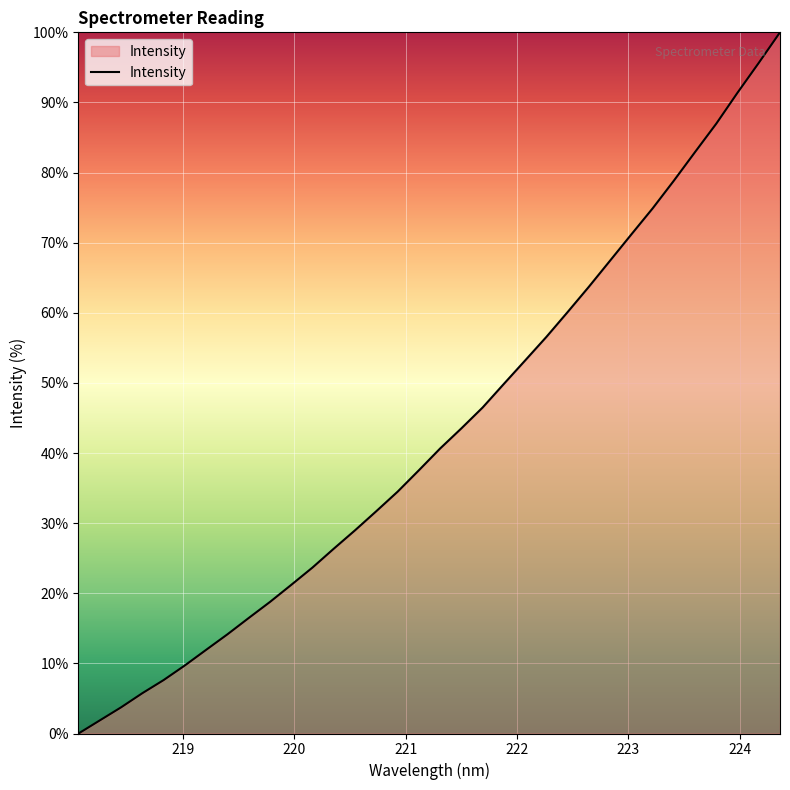

Does the chart display data point markers on the line(s)?

No